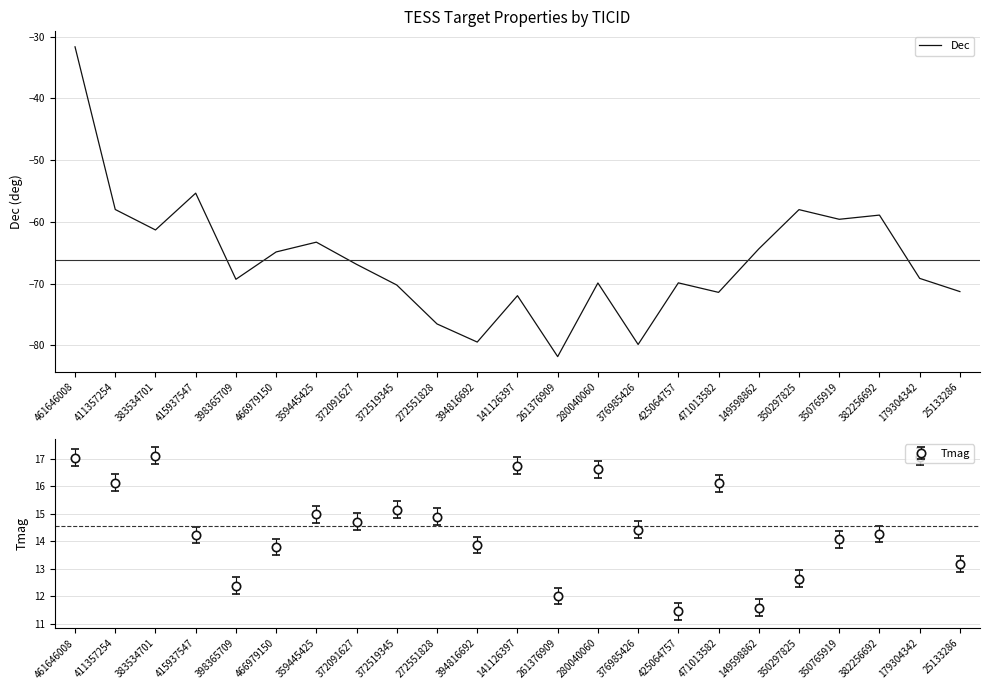

True or false: the data shows -55.4 at 415937547.

True